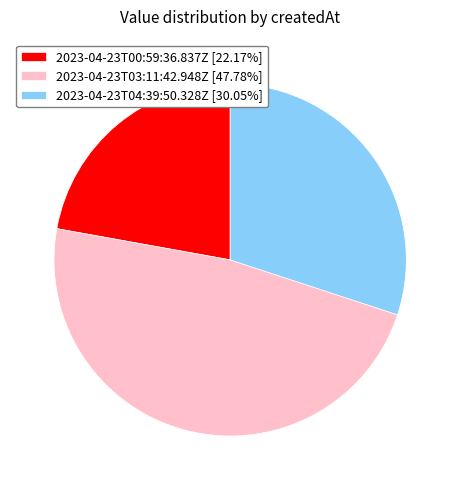

Is it true that 2023-04-23T03:11:42.948Z is 57% of the pie?

False